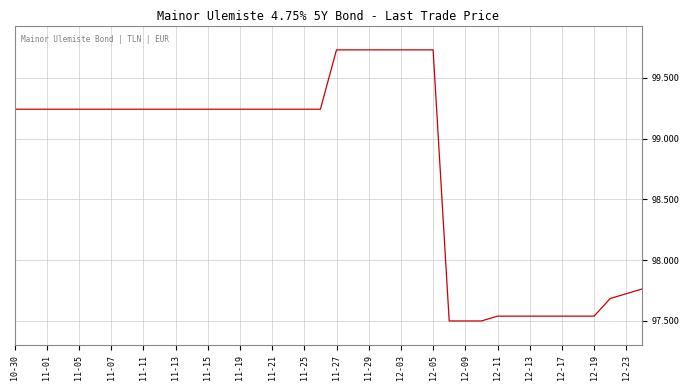

How many values exceed 99?

27